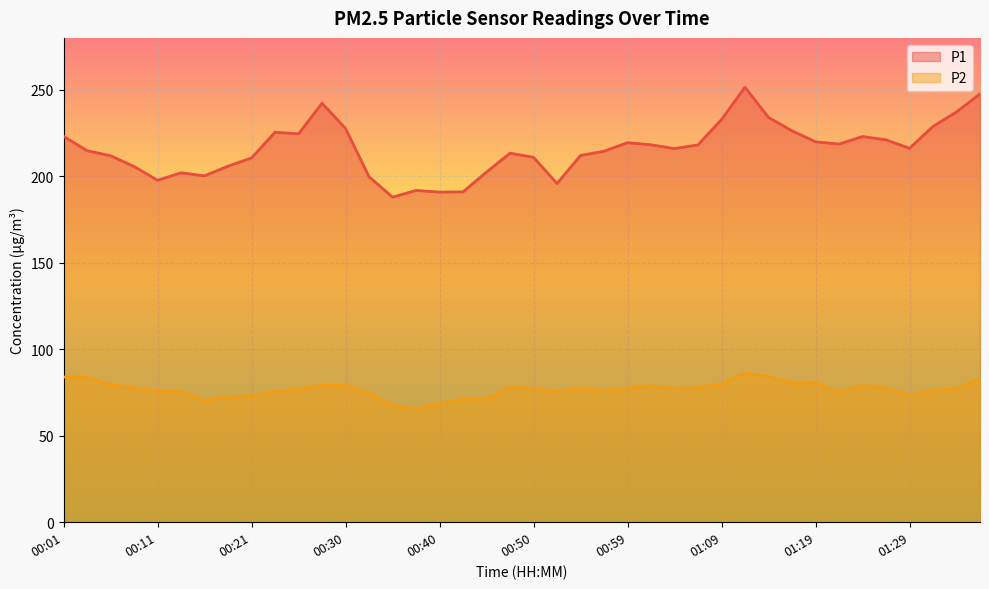

What is the difference between the P2 values at 00:38 and 01:36?

17.3